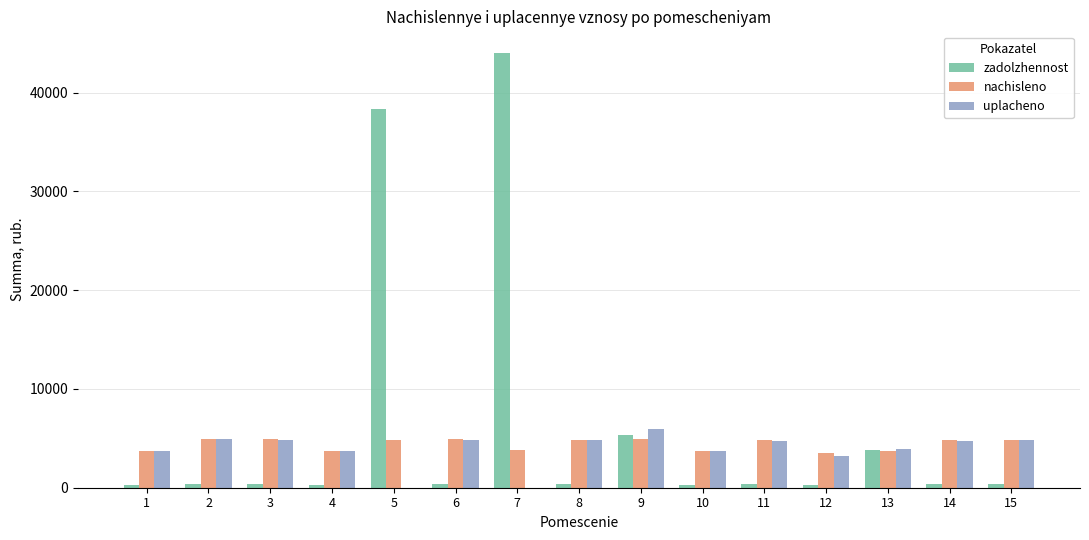

Are the bars horizontal?

No